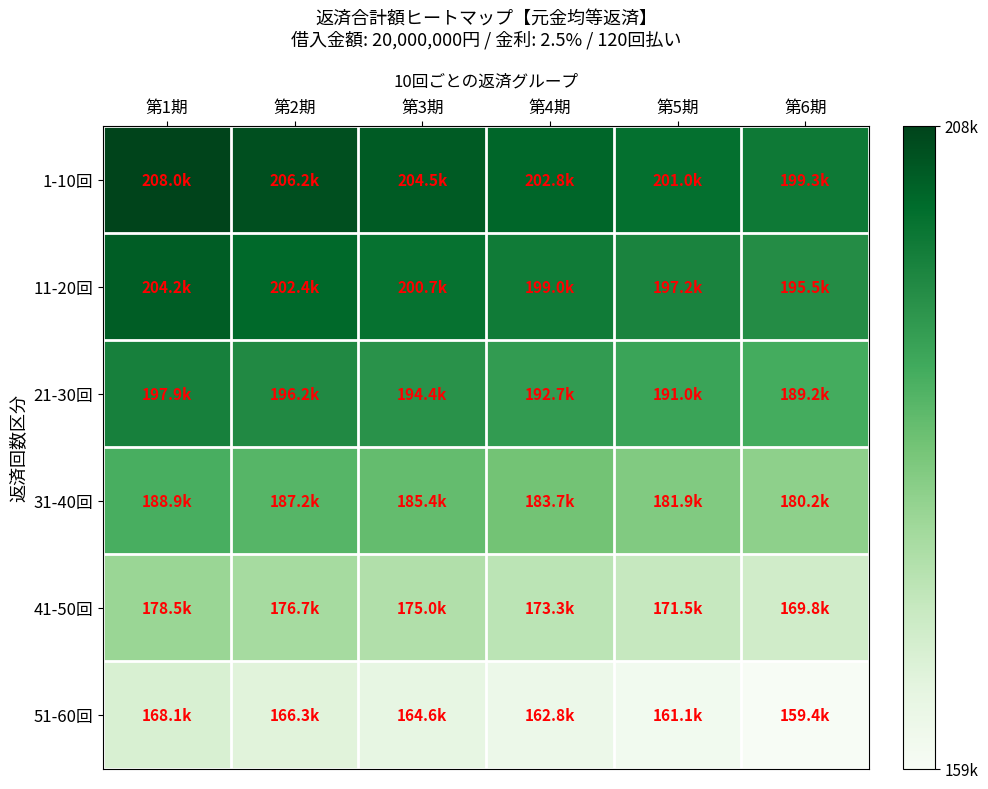

At how many categories does at least one series exceed 162599?

6